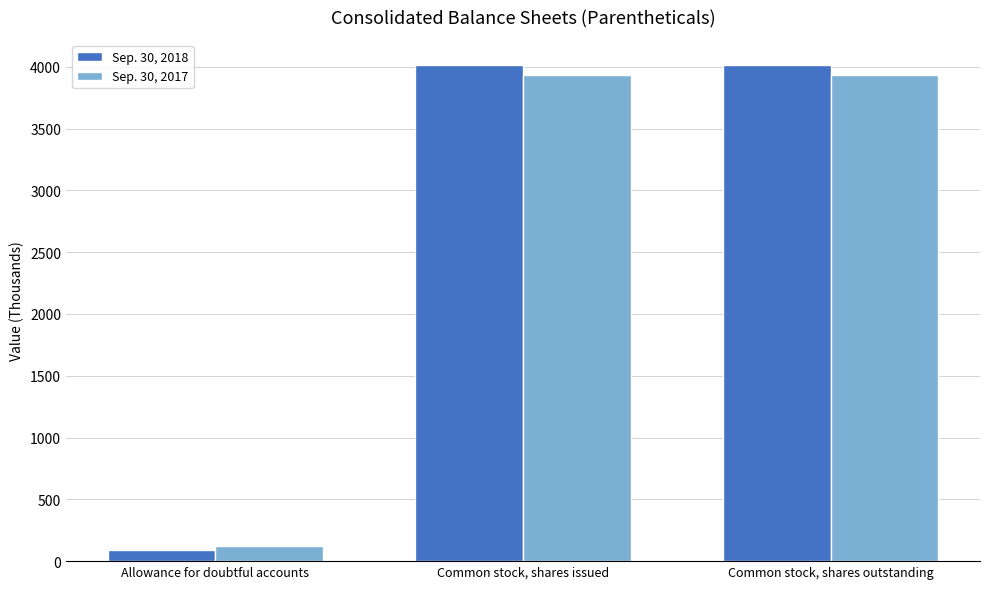

Is the value of Sep. 30, 2017 at Allowance for doubtful accounts greater than the value of Sep. 30, 2018 at Common stock, shares outstanding?

No